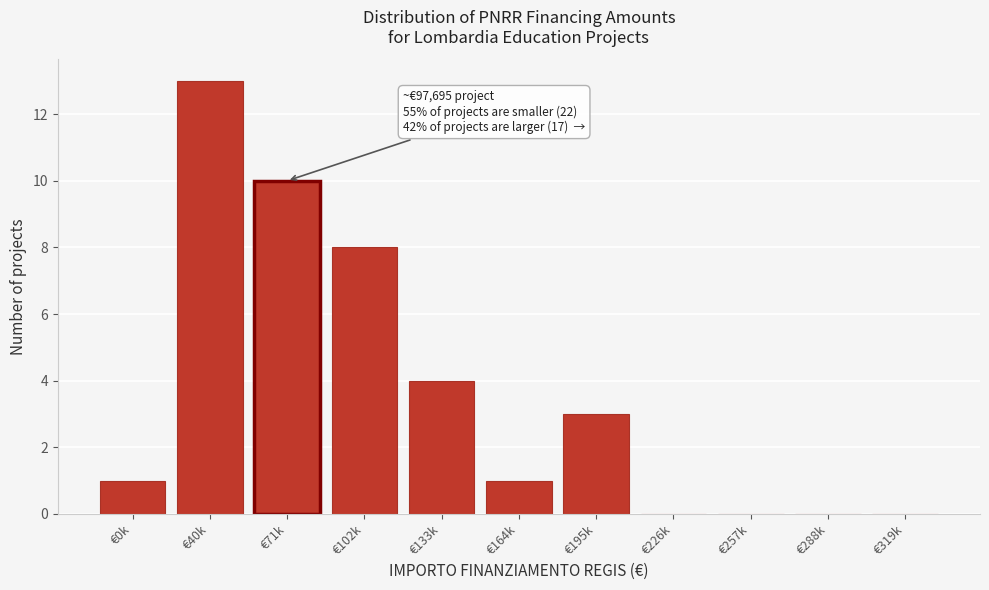

Reading left to right, extract all data points from this chart.

€0k=1	€40k=13	€71k=10	€102k=8	€133k=4	€164k=1	€195k=3	€226k=0	€257k=0	€288k=0	€319k=0